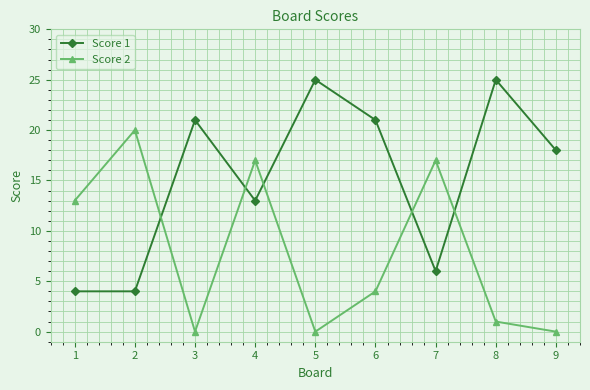

Where is the first local minimum for Score 2?

3